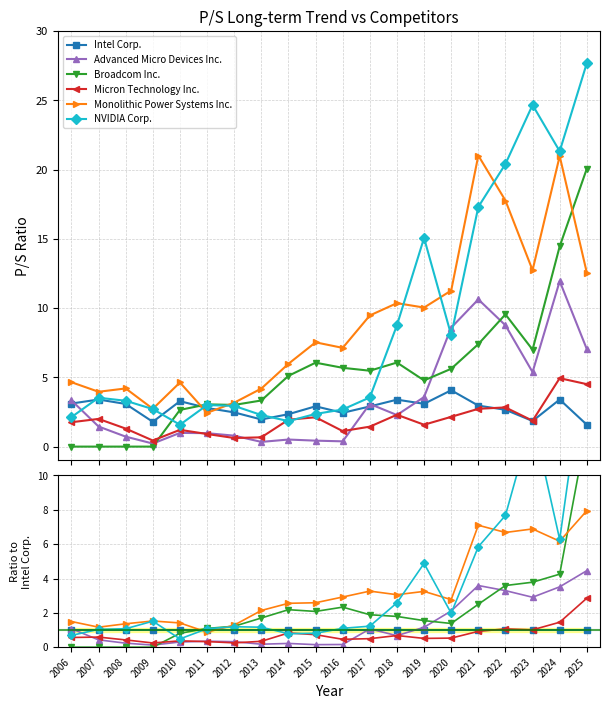

What is the difference between the highest and lowest values at 2021?

6.2